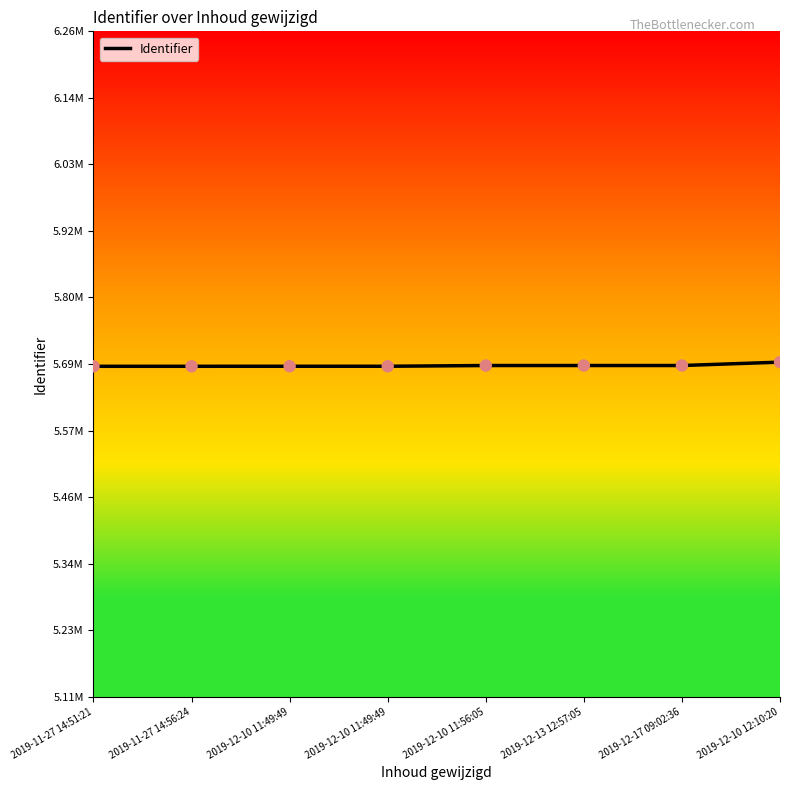

Is this an area chart (filled region under the line)?

No